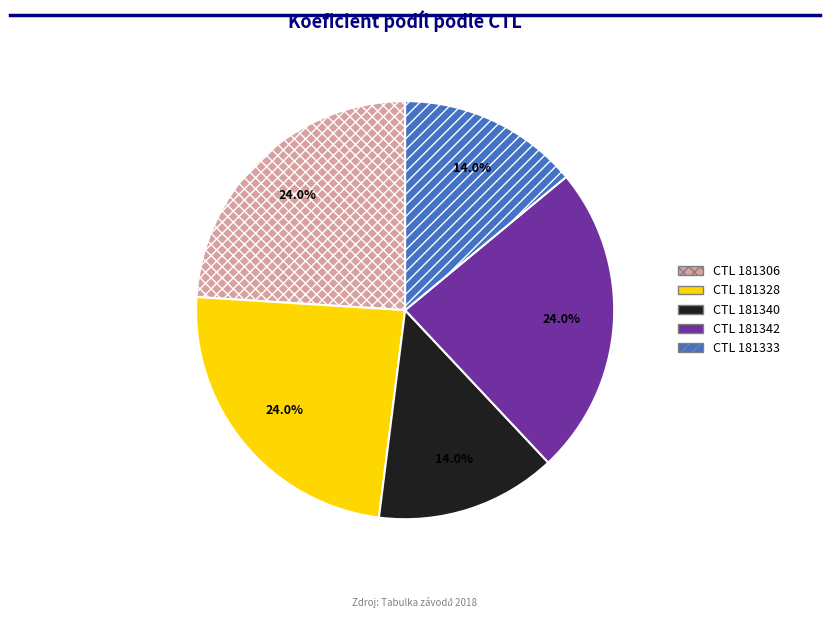

Is there any slice that represents more than half of the pie?

No